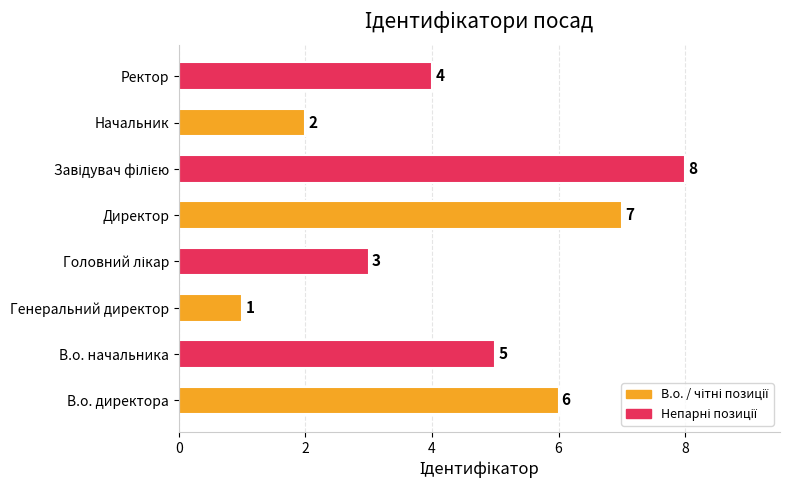

How many values are between 3 and 7?

5